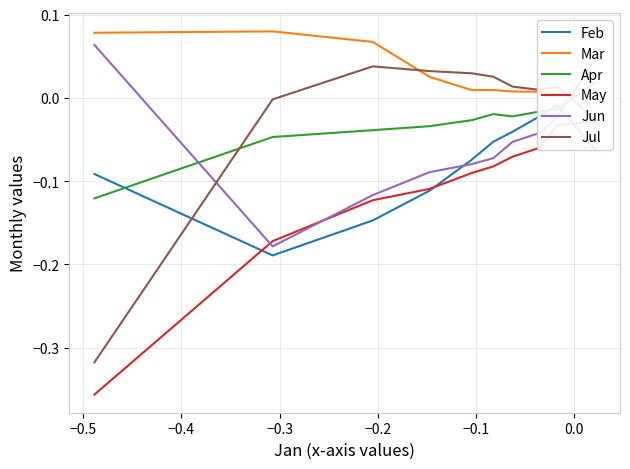

Does the chart display data point markers on the line(s)?

No